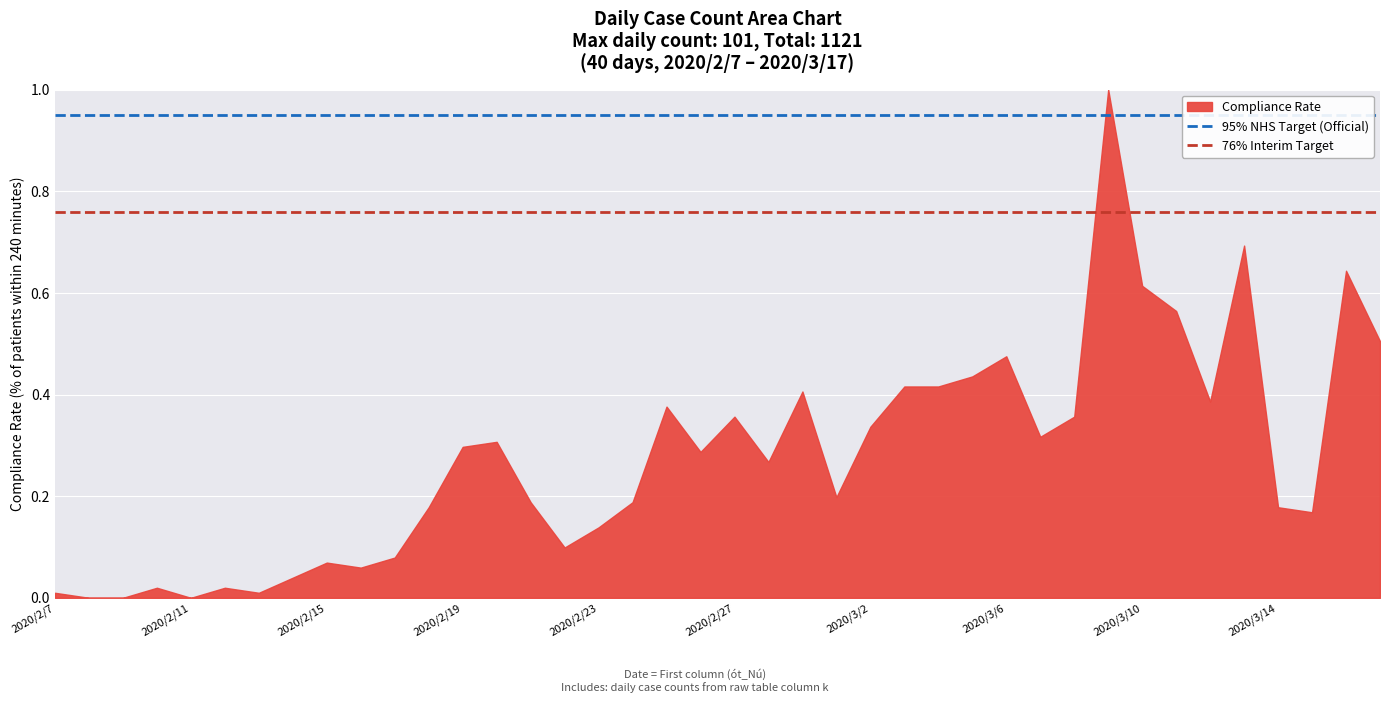

True or false: the data shows -0.5 at 2020/2/11.

False